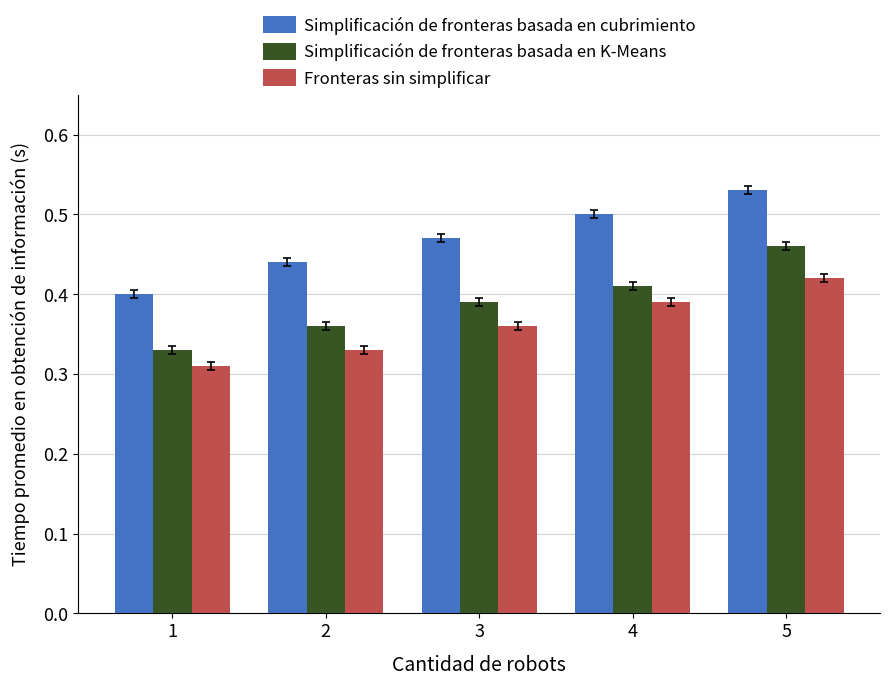

At how many categories does at least one series exceed 0?

5